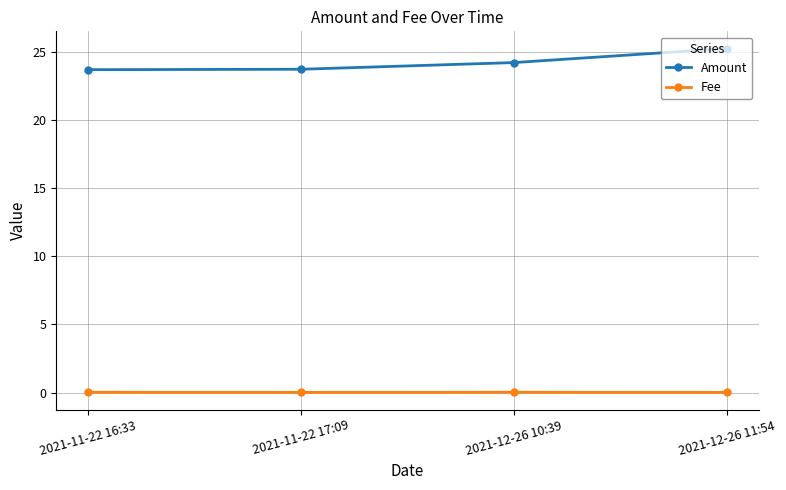

What is the label of the 1st point from the right?

2021-12-26 11:54